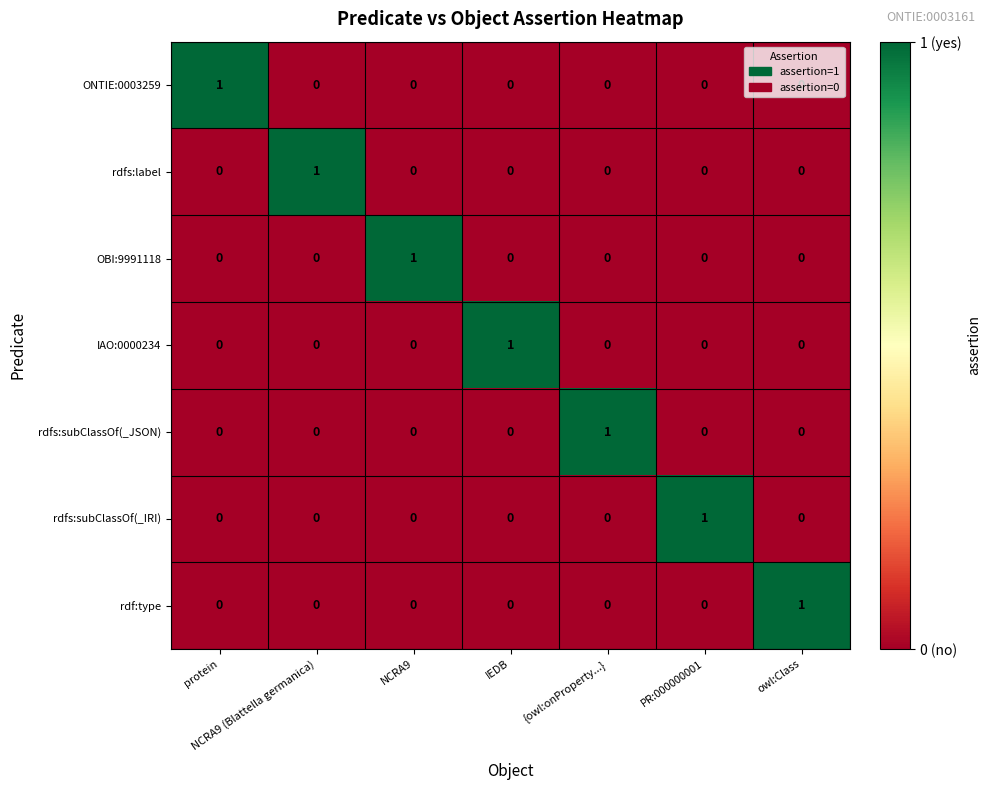

At how many categories does at least one series exceed 0?

7